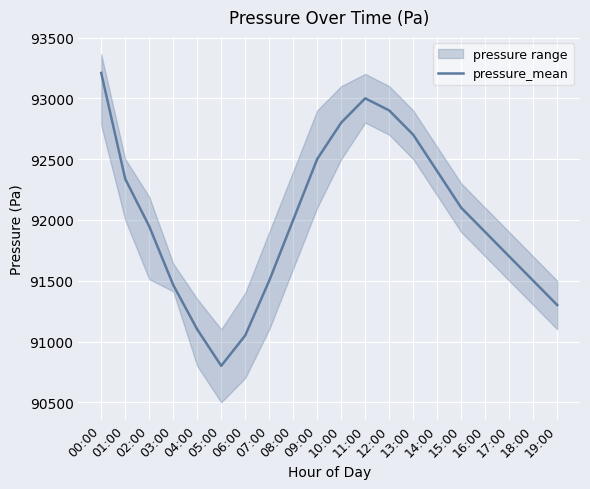

Reading right to left, transcribe all the data shown in this chart.

91300.4	91500.7	91700.2	91900.8	92100.3	92400.6	92700.9	92900.4	93000.1	92800.2	92500.7	92000.4	91500.1	91050.3	90800.5	91100.2	91465.5	91948.0	92337.6	93208.7